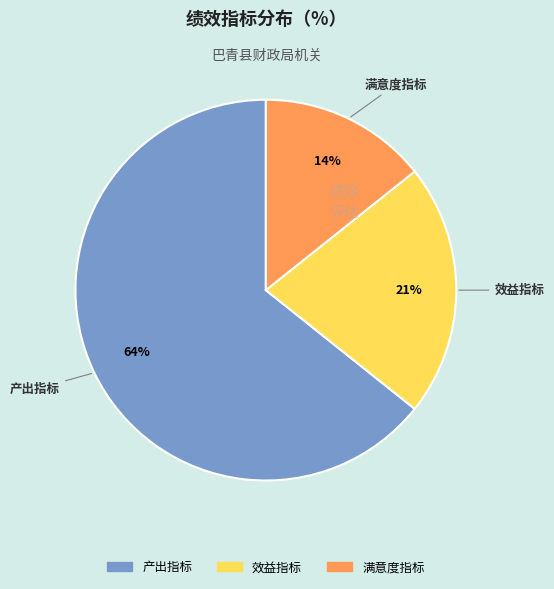

Which slice is the smallest?

满意度指标